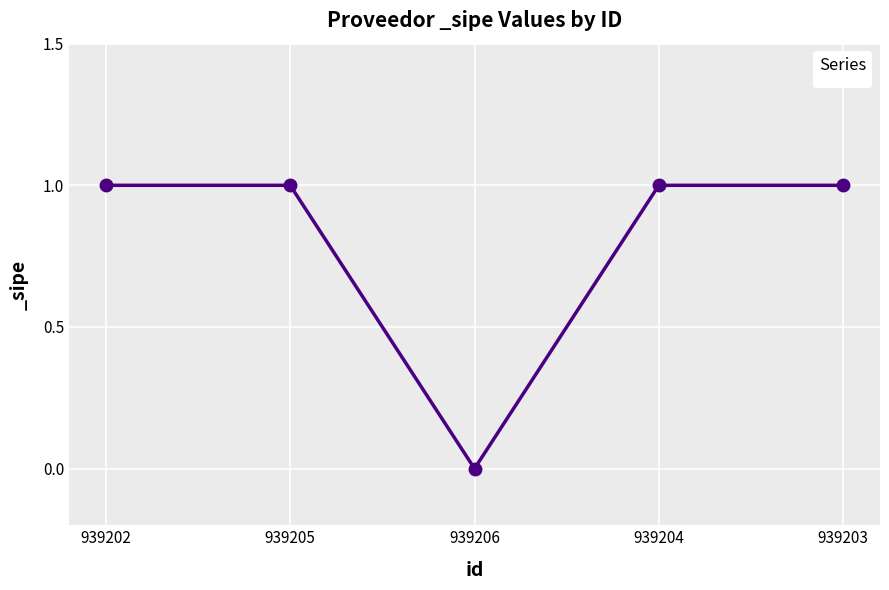

How many values are between 1 and 2?

4